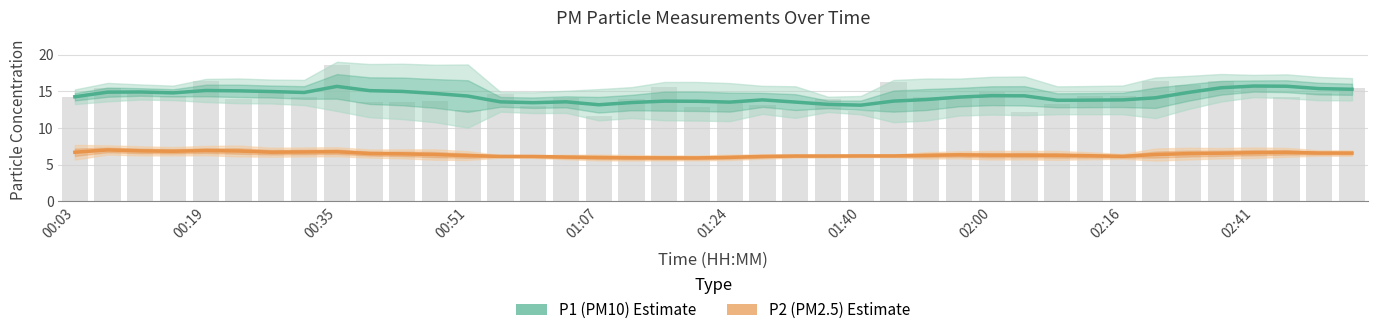

What is the sum of all P2 (PM2.5) Estimate values?

255.9